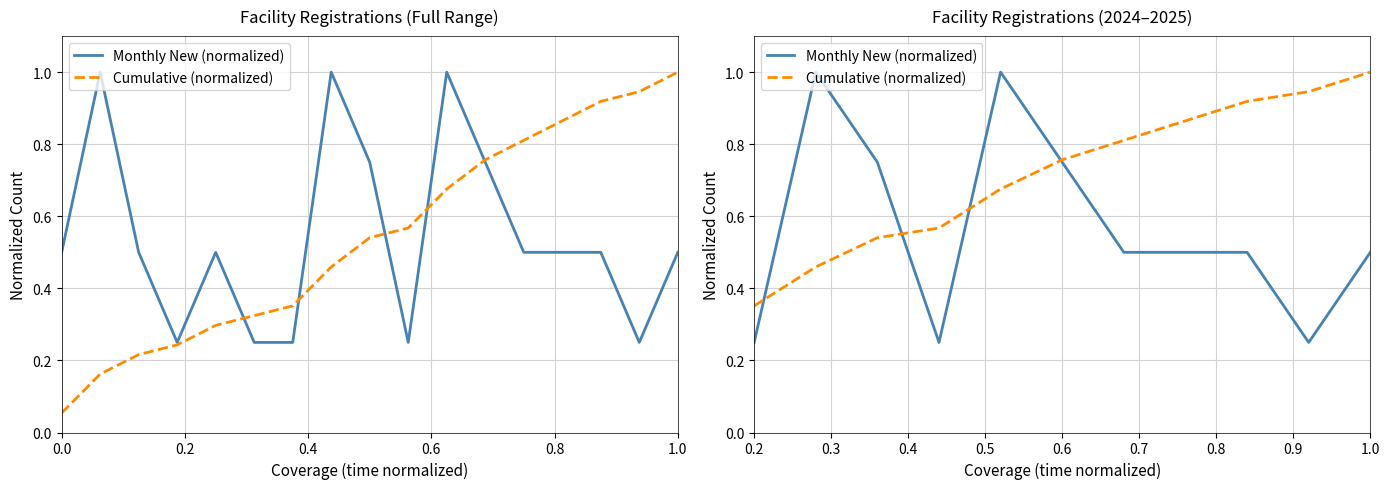

What are all the series names shown in the legend?

Monthly New (normalized), Cumulative (normalized)